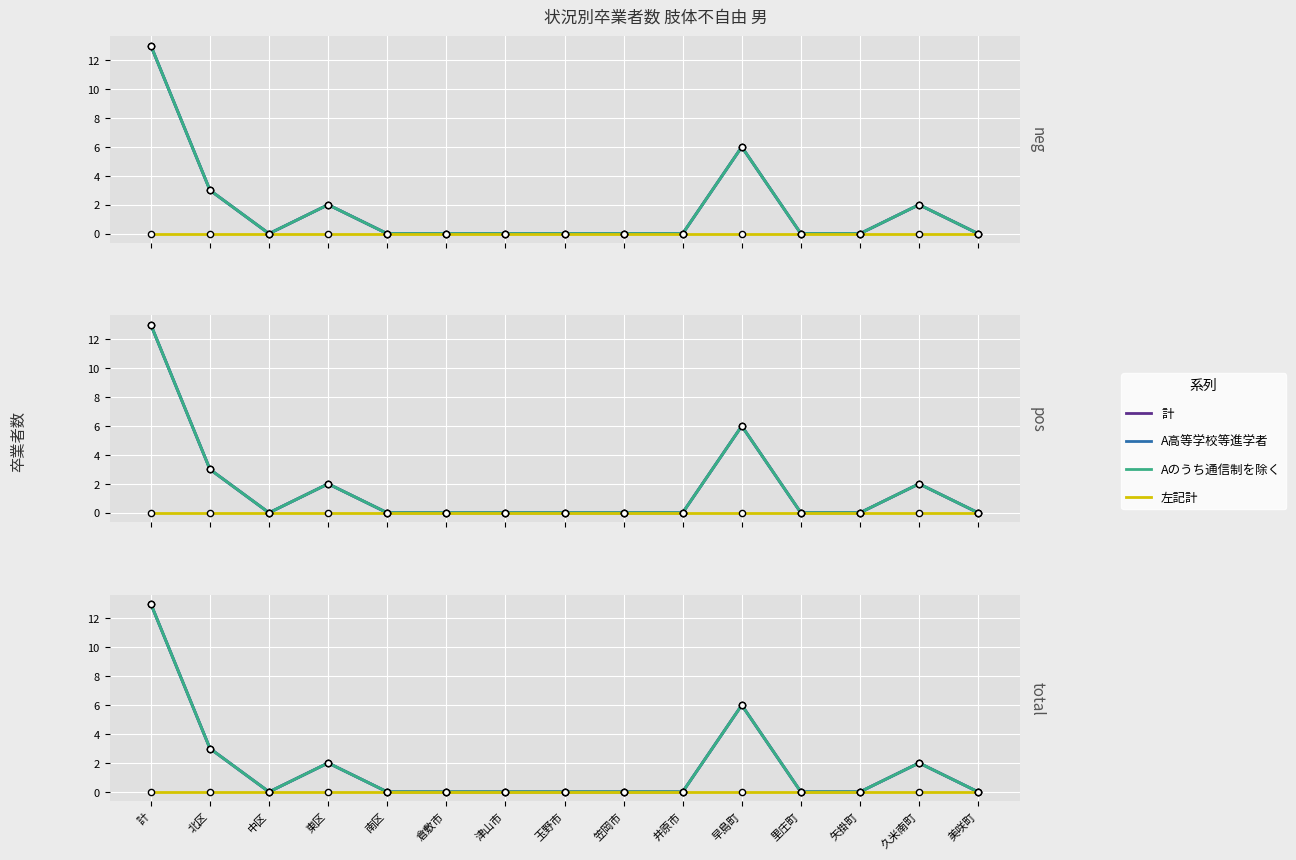

Which series has the largest Y range (max minus min)?

col_2 (計)